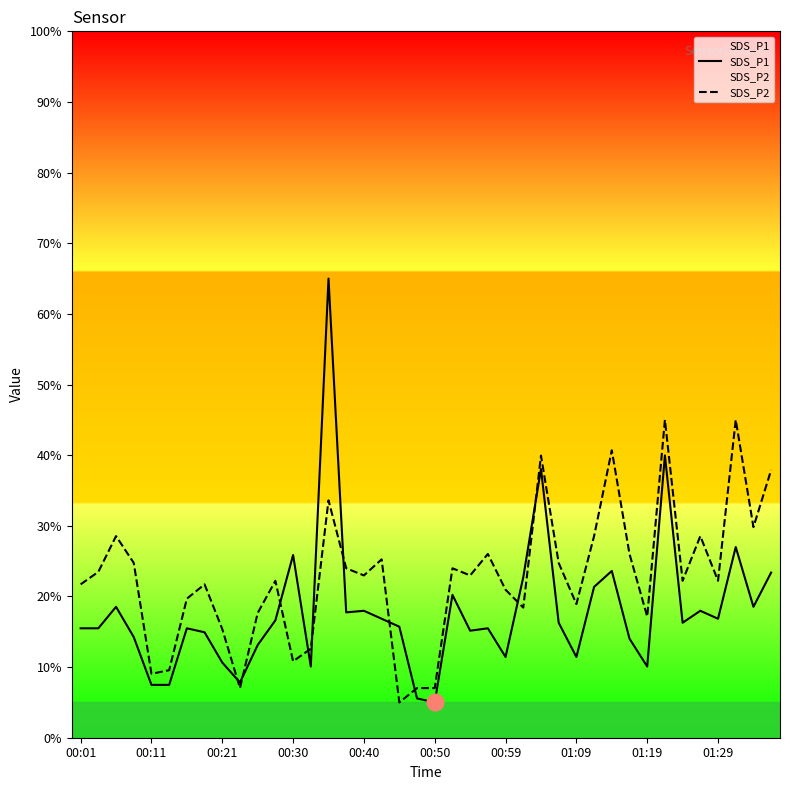

What is the total value across all series at 01:19?

27.2